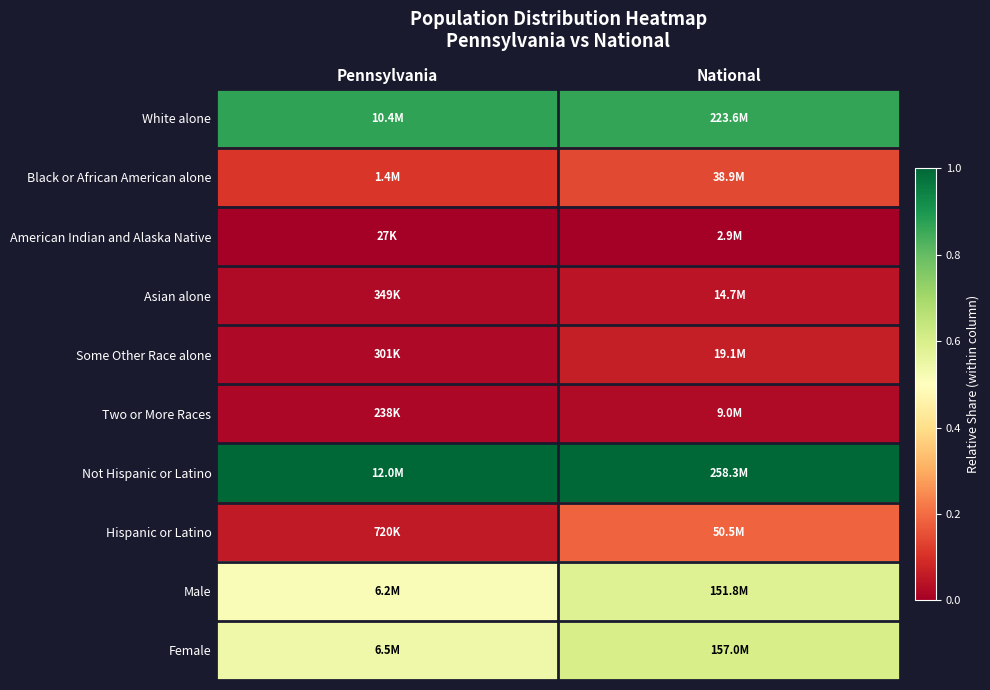

At how many categories does at least one series exceed 0?

2